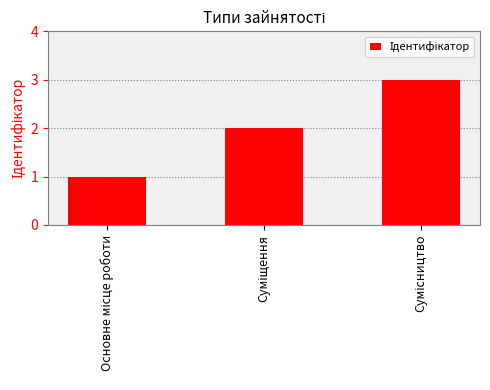

What is the maximum value shown in the chart?

3